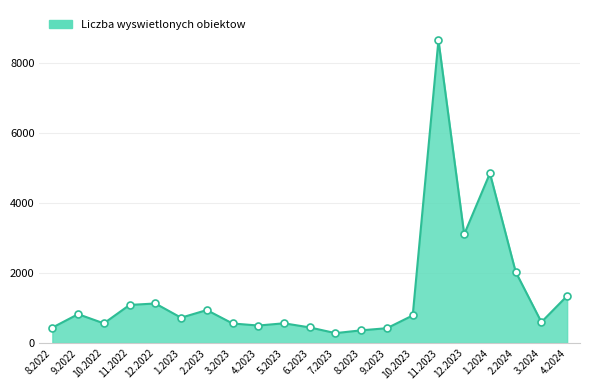

What is the change in value from 11.2022 to 1.2024?

+3761